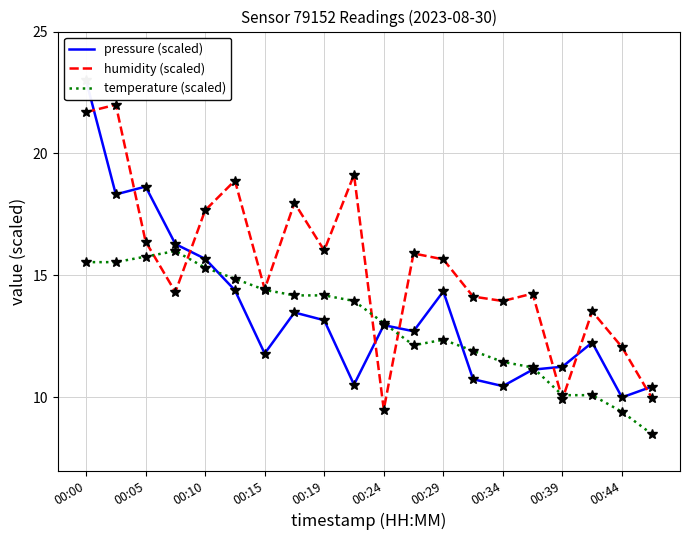

How many categories are shown in the chart?

20